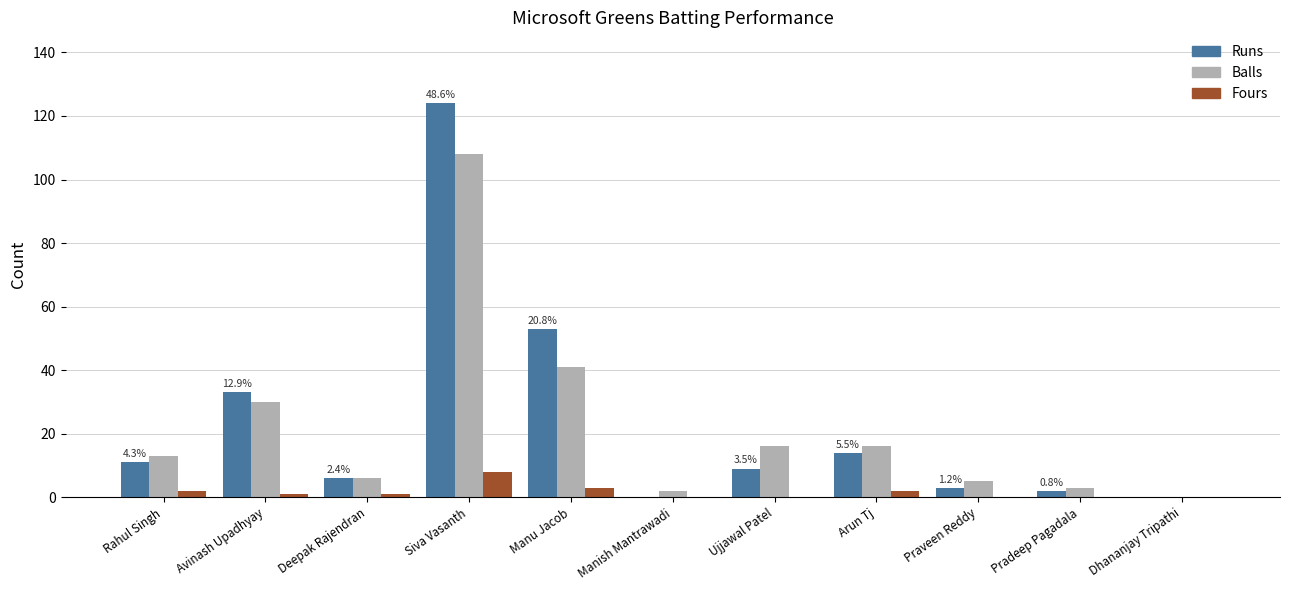

What is the sum of all Fours values?

17